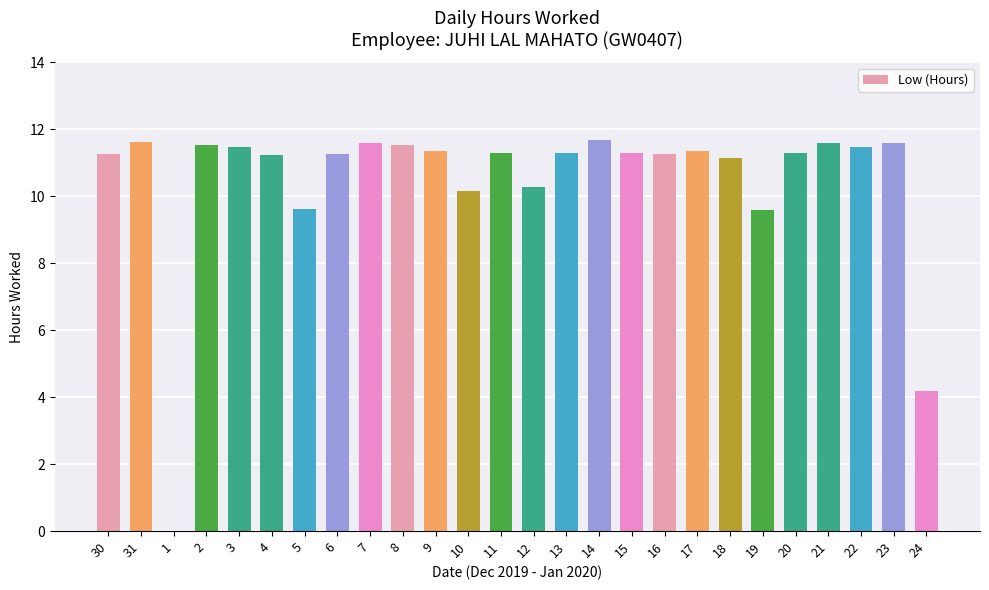

The chart shows a value of 8.0 at 7. True or false?

False